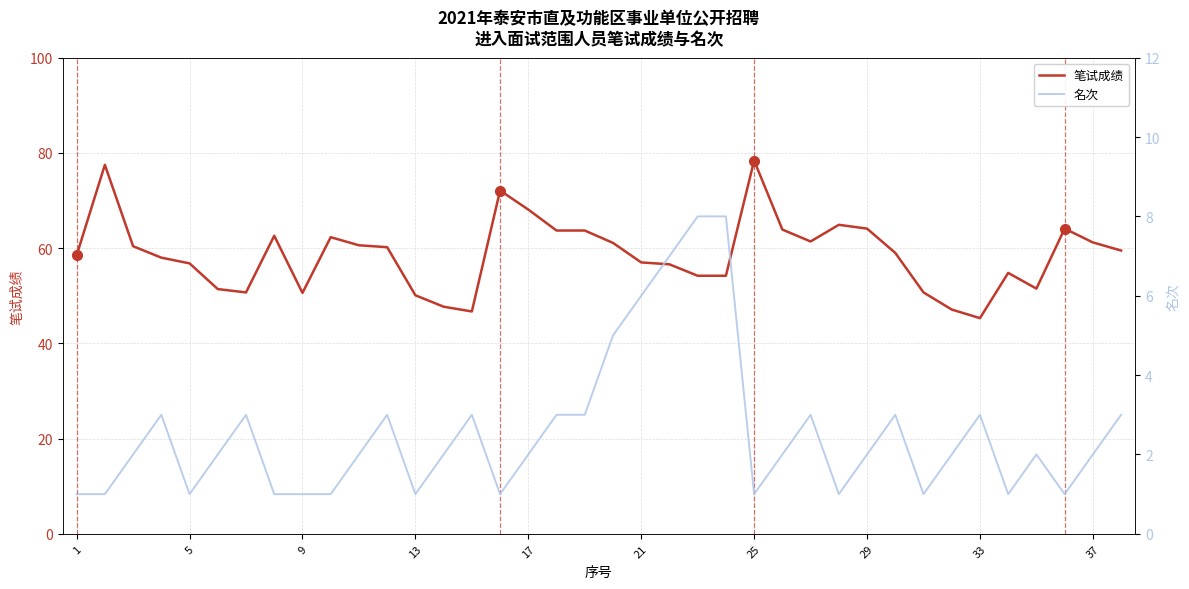

The 笔试成绩 series shows 50.1 at 13. True or false?

True